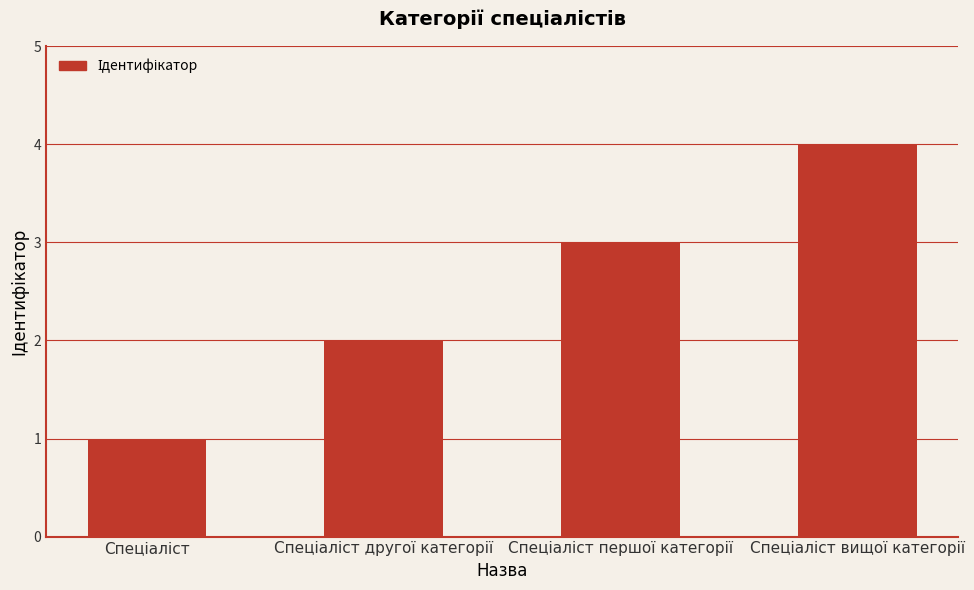

What is the maximum value shown in the chart?

4